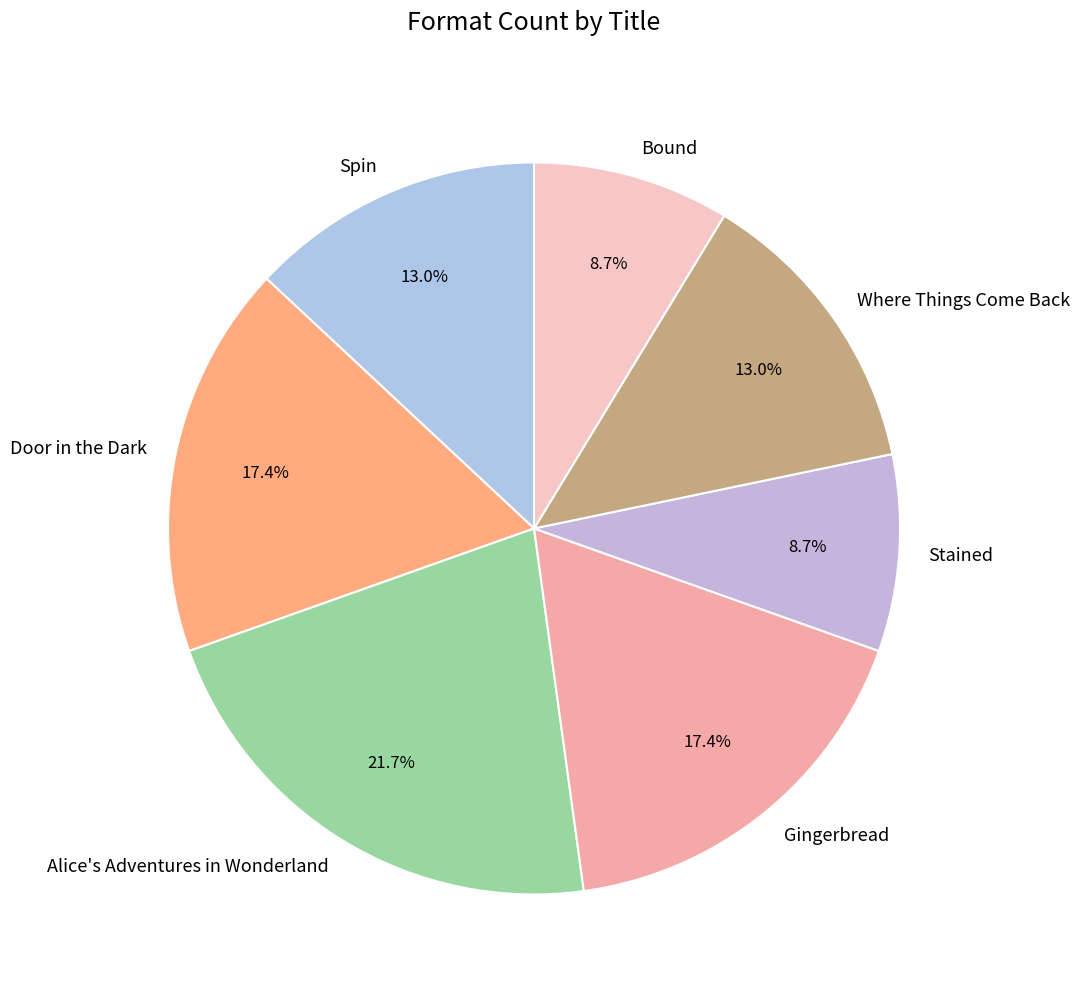

Which has a higher value, Door in the Dark or Stained?

Door in the Dark